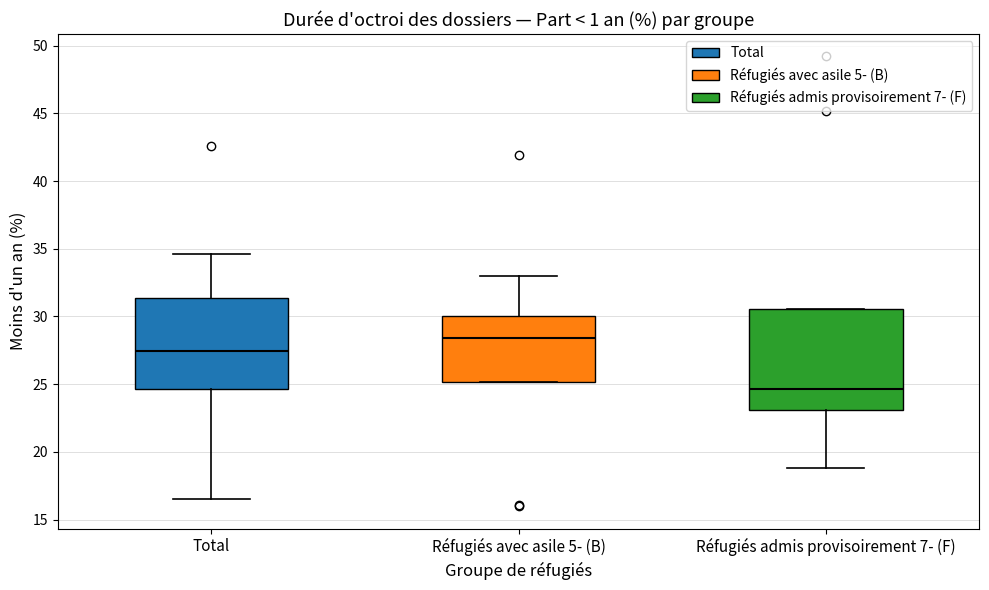

Where is the lower edge of the box for Réfugiés avec asile 5- (B) on the y-axis? The values are not printed on the chart, so give them approximately, as read against the axis.

25.0